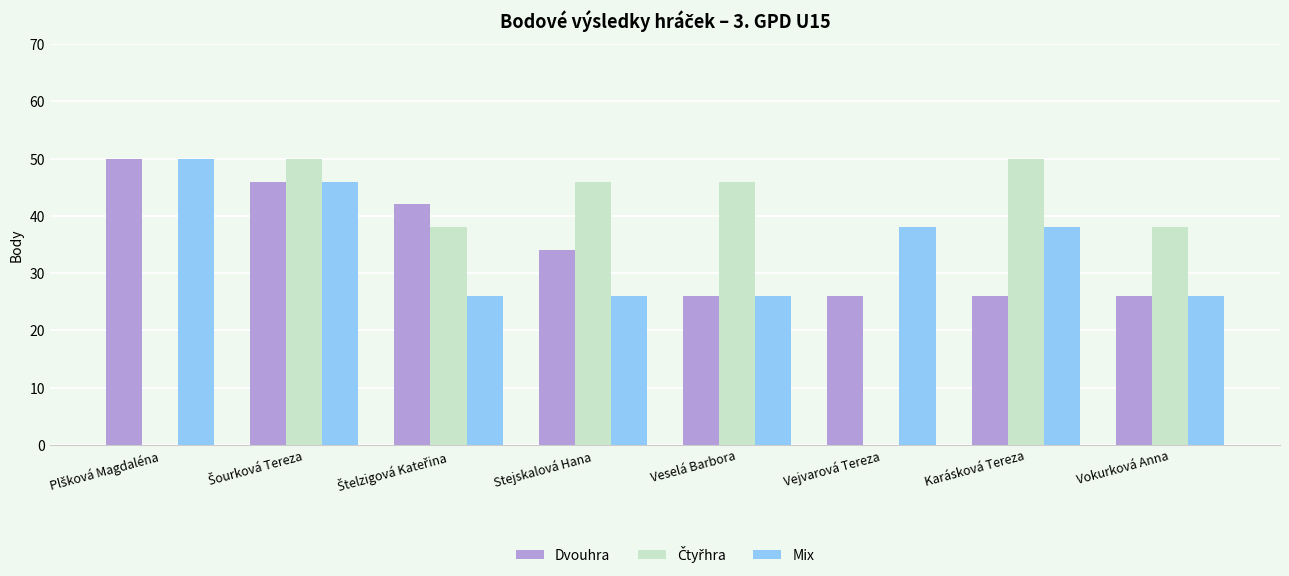

What is the sum of all Dvouhra values?

276